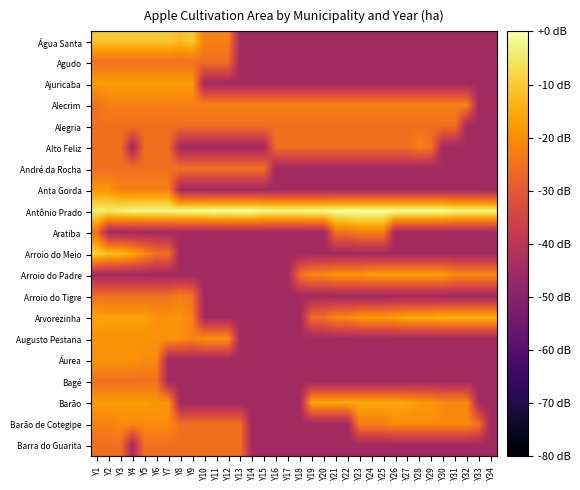

Reading left to right, list all the values displayed in this chart.

Água Santa: Y1=-10.5	Y2=-10.5	Y3=-10.5	Y4=-10.5	Y5=-10.5	Y6=-10.5	Y7=-10.5	Y8=-12.2	Y9=-10.5	Y10=-22.2	Y11=-22.2	Y12=-22.2	Y13=-45.2	Y14=-45.2	Y15=-45.2	Y16=-45.2	Y17=-45.2	Y18=-45.2	Y19=-45.2	Y20=-45.2	Y21=-45.2	Y22=-45.2	Y23=-45.2	Y24=-45.2	Y25=-45.2	Y26=-45.2	Y27=-45.2	Y28=-45.2	Y29=-45.2	Y30=-45.2	Y31=-45.2	Y32=-45.2	Y33=-45.2	Y34=-45.2
Agudo: Y1=-25.2	Y2=-25.2	Y3=-25.2	Y4=-25.2	Y5=-25.2	Y6=-25.2	Y7=-25.2	Y8=-25.2	Y9=-25.2	Y10=-25.2	Y11=-25.2	Y12=-25.2	Y13=-45.2	Y14=-45.2	Y15=-45.2	Y16=-45.2	Y17=-45.2	Y18=-45.2	Y19=-45.2	Y20=-45.2	Y21=-45.2	Y22=-45.2	Y23=-45.2	Y24=-45.2	Y25=-45.2	Y26=-45.2	Y27=-45.2	Y28=-45.2	Y29=-45.2	Y30=-45.2	Y31=-45.2	Y32=-45.2	Y33=-45.2	Y34=-45.2
Ajuricaba: Y1=-17.5	Y2=-17.5	Y3=-17.5	Y4=-17.5	Y5=-17.5	Y6=-17.5	Y7=-17.5	Y8=-17.5	Y9=-17.5	Y10=-45.2	Y11=-45.2	Y12=-45.2	Y13=-45.2	Y14=-45.2	Y15=-45.2	Y16=-45.2	Y17=-45.2	Y18=-45.2	Y19=-45.2	Y20=-45.2	Y21=-45.2	Y22=-45.2	Y23=-45.2	Y24=-45.2	Y25=-45.2	Y26=-45.2	Y27=-45.2	Y28=-45.2	Y29=-45.2	Y30=-45.2	Y31=-45.2	Y32=-45.2	Y33=-45.2	Y34=-45.2
Alecrim: Y1=-25.2	Y2=-22.2	Y3=-22.2	Y4=-22.2	Y5=-22.2	Y6=-22.2	Y7=-22.2	Y8=-22.2	Y9=-22.2	Y10=-22.2	Y11=-22.2	Y12=-22.2	Y13=-22.2	Y14=-22.2	Y15=-22.2	Y16=-22.2	Y17=-22.2	Y18=-22.2	Y19=-22.2	Y20=-22.2	Y21=-22.2	Y22=-22.2	Y23=-22.2	Y24=-22.2	Y25=-22.2	Y26=-22.2	Y27=-22.2	Y28=-22.2	Y29=-22.2	Y30=-22.2	Y31=-22.2	Y32=-22.2	Y33=-45.2	Y34=-45.2
Alegria: Y1=-25.2	Y2=-25.2	Y3=-25.2	Y4=-25.2	Y5=-25.2	Y6=-25.2	Y7=-25.2	Y8=-25.2	Y9=-25.2	Y10=-25.2	Y11=-25.2	Y12=-25.2	Y13=-25.2	Y14=-25.2	Y15=-25.2	Y16=-25.2	Y17=-25.2	Y18=-25.2	Y19=-25.2	Y20=-25.2	Y21=-25.2	Y22=-25.2	Y23=-25.2	Y24=-25.2	Y25=-25.2	Y26=-25.2	Y27=-25.2	Y28=-25.2	Y29=-25.2	Y30=-25.2	Y31=-25.2	Y32=-45.2	Y33=-45.2	Y34=-45.2
Alto Feliz: Y1=-25.2	Y2=-25.2	Y3=-25.2	Y4=-45.2	Y5=-25.2	Y6=-25.2	Y7=-25.2	Y8=-45.2	Y9=-45.2	Y10=-45.2	Y11=-45.2	Y12=-45.2	Y13=-45.2	Y14=-45.2	Y15=-45.2	Y16=-25.2	Y17=-25.2	Y18=-25.2	Y19=-25.2	Y20=-25.2	Y21=-25.2	Y22=-25.2	Y23=-25.2	Y24=-25.2	Y25=-25.2	Y26=-25.2	Y27=-25.2	Y28=-22.2	Y29=-25.2	Y30=-45.2	Y31=-45.2	Y32=-45.2	Y33=-45.2	Y34=-45.2
André da Rocha: Y1=-25.2	Y2=-25.2	Y3=-25.2	Y4=-25.2	Y5=-25.2	Y6=-25.2	Y7=-25.2	Y8=-25.2	Y9=-25.2	Y10=-25.2	Y11=-25.2	Y12=-25.2	Y13=-25.2	Y14=-25.2	Y15=-25.2	Y16=-45.2	Y17=-45.2	Y18=-45.2	Y19=-45.2	Y20=-45.2	Y21=-45.2	Y22=-45.2	Y23=-45.2	Y24=-45.2	Y25=-45.2	Y26=-45.2	Y27=-45.2	Y28=-45.2	Y29=-45.2	Y30=-45.2	Y31=-45.2	Y32=-45.2	Y33=-45.2	Y34=-45.2
Anta Gorda: Y1=-18.2	Y2=-18.2	Y3=-22.2	Y4=-22.2	Y5=-22.2	Y6=-22.2	Y7=-22.2	Y8=-45.2	Y9=-45.2	Y10=-45.2	Y11=-45.2	Y12=-45.2	Y13=-45.2	Y14=-45.2	Y15=-45.2	Y16=-45.2	Y17=-45.2	Y18=-45.2	Y19=-45.2	Y20=-45.2	Y21=-45.2	Y22=-45.2	Y23=-45.2	Y24=-45.2	Y25=-45.2	Y26=-45.2	Y27=-45.2	Y28=-45.2	Y29=-45.2	Y30=-45.2	Y31=-45.2	Y32=-45.2	Y33=-45.2	Y34=-45.2
Antônio Prado: Y1=-3.8	Y2=-4.4	Y3=-3.5	Y4=-2.7	Y5=-2.2	Y6=-2.2	Y7=-2.2	Y8=-1.3	Y9=-0.8	Y10=-0.8	Y11=-0.1	Y12=-0.1	Y13=0.0	Y14=0.0	Y15=-1.6	Y16=-1.6	Y17=-1.6	Y18=-1.6	Y19=-1.3	Y20=-1.3	Y21=-0.5	Y22=-0.2	Y23=-0.2	Y24=-0.3	Y25=-0.3	Y26=-0.3	Y27=-0.3	Y28=-0.3	Y29=-0.3	Y30=-0.3	Y31=-2.4	Y32=-2.4	Y33=-2.4	Y34=-2.7
Aratiba: Y1=-25.2	Y2=-45.2	Y3=-45.2	Y4=-45.2	Y5=-45.2	Y6=-45.2	Y7=-45.2	Y8=-45.2	Y9=-45.2	Y10=-45.2	Y11=-45.2	Y12=-45.2	Y13=-45.2	Y14=-45.2	Y15=-45.2	Y16=-45.2	Y17=-45.2	Y18=-45.2	Y19=-45.2	Y20=-45.2	Y21=-25.2	Y22=-25.2	Y23=-22.2	Y24=-22.2	Y25=-22.2	Y26=-45.2	Y27=-45.2	Y28=-45.2	Y29=-45.2	Y30=-45.2	Y31=-45.2	Y32=-45.2	Y33=-45.2	Y34=-45.2
Arroio do Meio: Y1=-8.2	Y2=-12.0	Y3=-12.0	Y4=-15.2	Y5=-20.5	Y6=-25.2	Y7=-25.2	Y8=-45.2	Y9=-45.2	Y10=-45.2	Y11=-45.2	Y12=-45.2	Y13=-45.2	Y14=-45.2	Y15=-45.2	Y16=-45.2	Y17=-45.2	Y18=-45.2	Y19=-45.2	Y20=-45.2	Y21=-45.2	Y22=-45.2	Y23=-45.2	Y24=-45.2	Y25=-45.2	Y26=-45.2	Y27=-45.2	Y28=-45.2	Y29=-45.2	Y30=-45.2	Y31=-45.2	Y32=-45.2	Y33=-45.2	Y34=-45.2
Arroio do Padre: Y1=-45.2	Y2=-45.2	Y3=-45.2	Y4=-45.2	Y5=-45.2	Y6=-45.2	Y7=-45.2	Y8=-45.2	Y9=-45.2	Y10=-45.2	Y11=-45.2	Y12=-45.2	Y13=-45.2	Y14=-45.2	Y15=-45.2	Y16=-45.2	Y17=-45.2	Y18=-25.2	Y19=-20.5	Y20=-20.5	Y21=-18.2	Y22=-18.2	Y23=-18.2	Y24=-16.8	Y25=-16.8	Y26=-16.8	Y27=-16.8	Y28=-16.8	Y29=-16.8	Y30=-16.8	Y31=-20.5	Y32=-20.5	Y33=-20.5	Y34=-20.5
Arroio do Tigre: Y1=-25.2	Y2=-25.2	Y3=-25.2	Y4=-25.2	Y5=-25.2	Y6=-25.2	Y7=-25.2	Y8=-22.2	Y9=-25.2	Y10=-45.2	Y11=-45.2	Y12=-45.2	Y13=-45.2	Y14=-45.2	Y15=-45.2	Y16=-45.2	Y17=-45.2	Y18=-45.2	Y19=-45.2	Y20=-45.2	Y21=-45.2	Y22=-45.2	Y23=-45.2	Y24=-45.2	Y25=-45.2	Y26=-45.2	Y27=-45.2	Y28=-45.2	Y29=-45.2	Y30=-45.2	Y31=-45.2	Y32=-45.2	Y33=-45.2	Y34=-45.2
Arvorezinha: Y1=-16.2	Y2=-16.8	Y3=-16.8	Y4=-16.8	Y5=-16.8	Y6=-19.2	Y7=-19.2	Y8=-19.2	Y9=-22.2	Y10=-45.2	Y11=-45.2	Y12=-45.2	Y13=-45.2	Y14=-45.2	Y15=-45.2	Y16=-45.2	Y17=-45.2	Y18=-45.2	Y19=-25.2	Y20=-25.2	Y21=-20.5	Y22=-20.5	Y23=-17.5	Y24=-17.5	Y25=-17.5	Y26=-16.2	Y27=-14.8	Y28=-14.8	Y29=-14.8	Y30=-13.8	Y31=-13.8	Y32=-13.8	Y33=-13.8	Y34=-13.8
Augusto Pestana: Y1=-19.2	Y2=-19.2	Y3=-19.2	Y4=-19.2	Y5=-19.2	Y6=-19.2	Y7=-19.2	Y8=-19.2	Y9=-22.2	Y10=-19.2	Y11=-19.2	Y12=-19.2	Y13=-45.2	Y14=-45.2	Y15=-45.2	Y16=-45.2	Y17=-45.2	Y18=-45.2	Y19=-45.2	Y20=-45.2	Y21=-45.2	Y22=-45.2	Y23=-45.2	Y24=-45.2	Y25=-45.2	Y26=-45.2	Y27=-45.2	Y28=-45.2	Y29=-45.2	Y30=-45.2	Y31=-45.2	Y32=-45.2	Y33=-45.2	Y34=-45.2
Áurea: Y1=-19.2	Y2=-19.2	Y3=-19.2	Y4=-19.2	Y5=-20.5	Y6=-20.5	Y7=-45.2	Y8=-45.2	Y9=-45.2	Y10=-45.2	Y11=-45.2	Y12=-45.2	Y13=-45.2	Y14=-45.2	Y15=-45.2	Y16=-45.2	Y17=-45.2	Y18=-45.2	Y19=-45.2	Y20=-45.2	Y21=-45.2	Y22=-45.2	Y23=-45.2	Y24=-45.2	Y25=-45.2	Y26=-45.2	Y27=-45.2	Y28=-45.2	Y29=-45.2	Y30=-45.2	Y31=-45.2	Y32=-45.2	Y33=-45.2	Y34=-45.2
Bagé: Y1=-25.2	Y2=-25.2	Y3=-25.2	Y4=-25.2	Y5=-25.2	Y6=-25.2	Y7=-45.2	Y8=-45.2	Y9=-45.2	Y10=-45.2	Y11=-45.2	Y12=-45.2	Y13=-45.2	Y14=-45.2	Y15=-45.2	Y16=-45.2	Y17=-45.2	Y18=-45.2	Y19=-45.2	Y20=-45.2	Y21=-45.2	Y22=-45.2	Y23=-45.2	Y24=-45.2	Y25=-45.2	Y26=-45.2	Y27=-45.2	Y28=-45.2	Y29=-45.2	Y30=-45.2	Y31=-45.2	Y32=-45.2	Y33=-45.2	Y34=-45.2
Barão: Y1=-17.5	Y2=-17.5	Y3=-17.5	Y4=-17.5	Y5=-17.5	Y6=-18.2	Y7=-18.2	Y8=-45.2	Y9=-45.2	Y10=-45.2	Y11=-45.2	Y12=-45.2	Y13=-45.2	Y14=-45.2	Y15=-45.2	Y16=-45.2	Y17=-45.2	Y18=-45.2	Y19=-15.2	Y20=-15.2	Y21=-15.2	Y22=-15.2	Y23=-15.2	Y24=-15.2	Y25=-15.2	Y26=-15.2	Y27=-16.2	Y28=-17.5	Y29=-18.2	Y30=-20.5	Y31=-20.5	Y32=-20.5	Y33=-45.2	Y34=-45.2
Barão de Cotegipe: Y1=-22.2	Y2=-22.2	Y3=-20.5	Y4=-20.5	Y5=-20.5	Y6=-20.5	Y7=-20.5	Y8=-25.2	Y9=-25.2	Y10=-25.2	Y11=-25.2	Y12=-25.2	Y13=-25.2	Y14=-45.2	Y15=-45.2	Y16=-45.2	Y17=-45.2	Y18=-45.2	Y19=-45.2	Y20=-45.2	Y21=-45.2	Y22=-45.2	Y23=-22.2	Y24=-22.2	Y25=-22.2	Y26=-20.5	Y27=-20.5	Y28=-20.5	Y29=-20.5	Y30=-20.5	Y31=-20.5	Y32=-20.5	Y33=-25.2	Y34=-45.2
Barra do Guarita: Y1=-25.2	Y2=-25.2	Y3=-25.2	Y4=-45.2	Y5=-25.2	Y6=-25.2	Y7=-25.2	Y8=-25.2	Y9=-25.2	Y10=-25.2	Y11=-25.2	Y12=-25.2	Y13=-25.2	Y14=-45.2	Y15=-45.2	Y16=-45.2	Y17=-45.2	Y18=-45.2	Y19=-45.2	Y20=-45.2	Y21=-45.2	Y22=-45.2	Y23=-45.2	Y24=-45.2	Y25=-45.2	Y26=-45.2	Y27=-45.2	Y28=-45.2	Y29=-45.2	Y30=-45.2	Y31=-45.2	Y32=-45.2	Y33=-45.2	Y34=-45.2